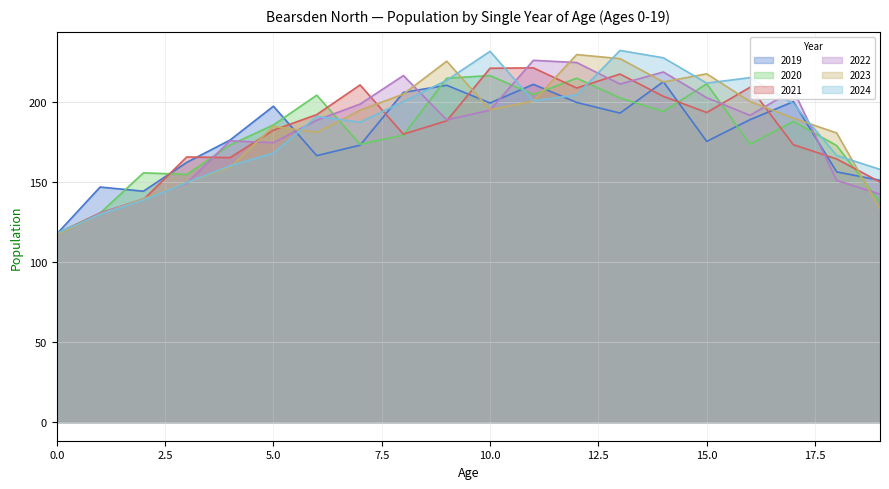

At which category is the sum across all series the highest?

13